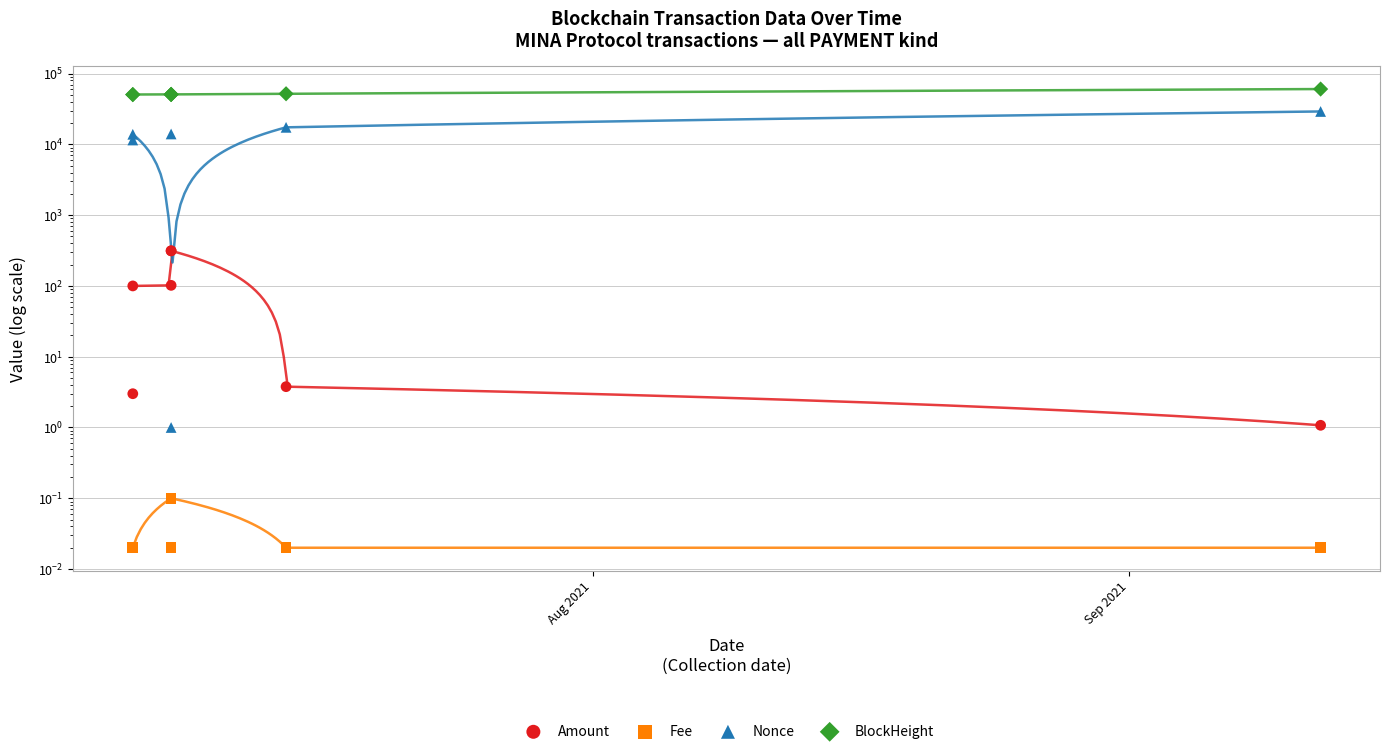

What are all the series names shown in the legend?

Amount, Fee, Nonce, BlockHeight